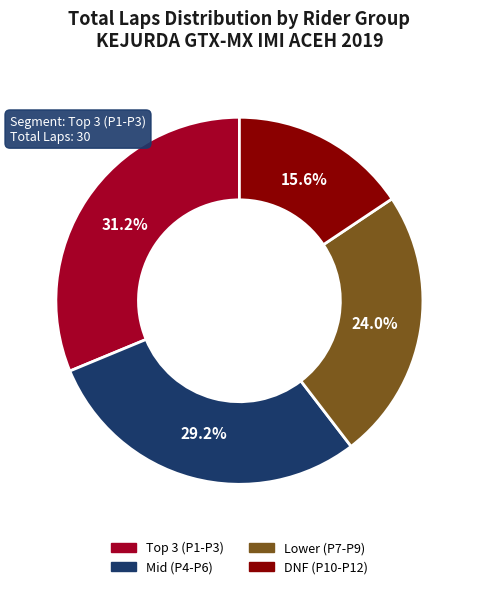

Is there a majority slice in this chart?

No